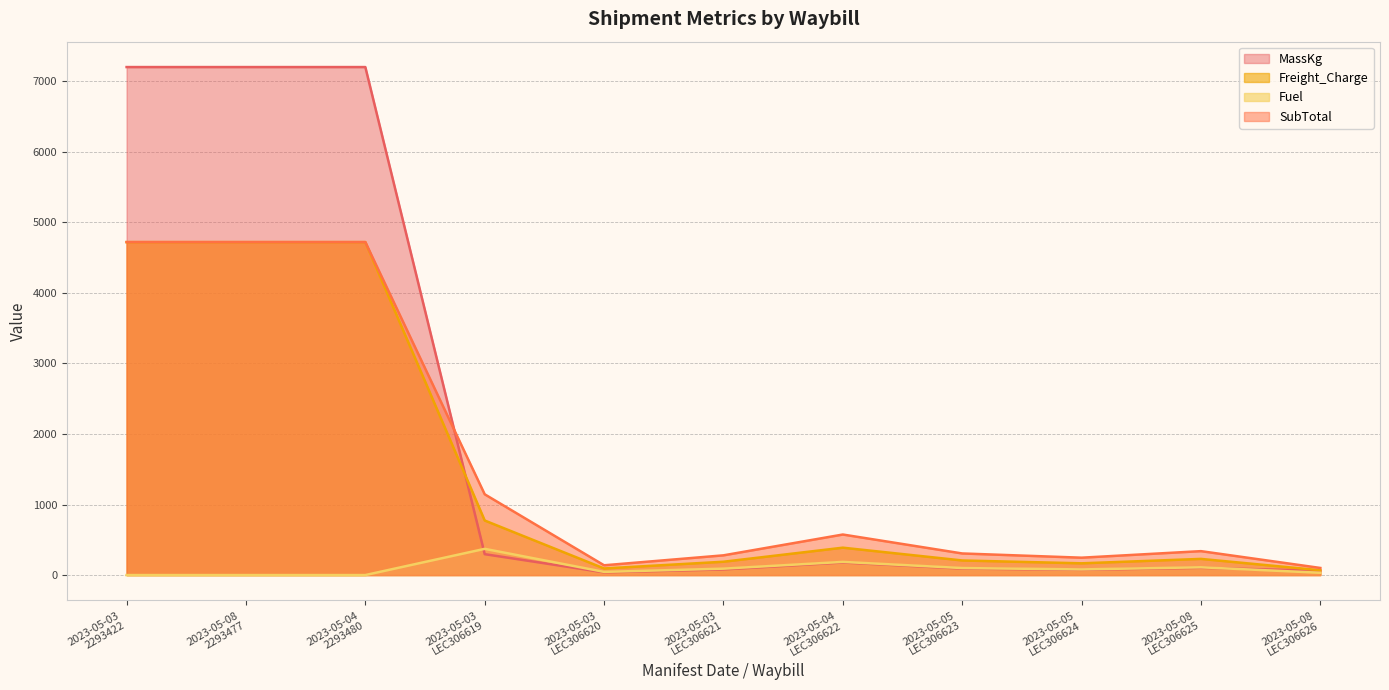

List the labels in order of SubTotal value, largest first.

2023-05-03
2293422, 2023-05-08
2293477, 2023-05-04
2293480, 2023-05-03
LEC306619, 2023-05-04
LEC306622, 2023-05-08
LEC306625, 2023-05-05
LEC306623, 2023-05-03
LEC306621, 2023-05-05
LEC306624, 2023-05-03
LEC306620, 2023-05-08
LEC306626